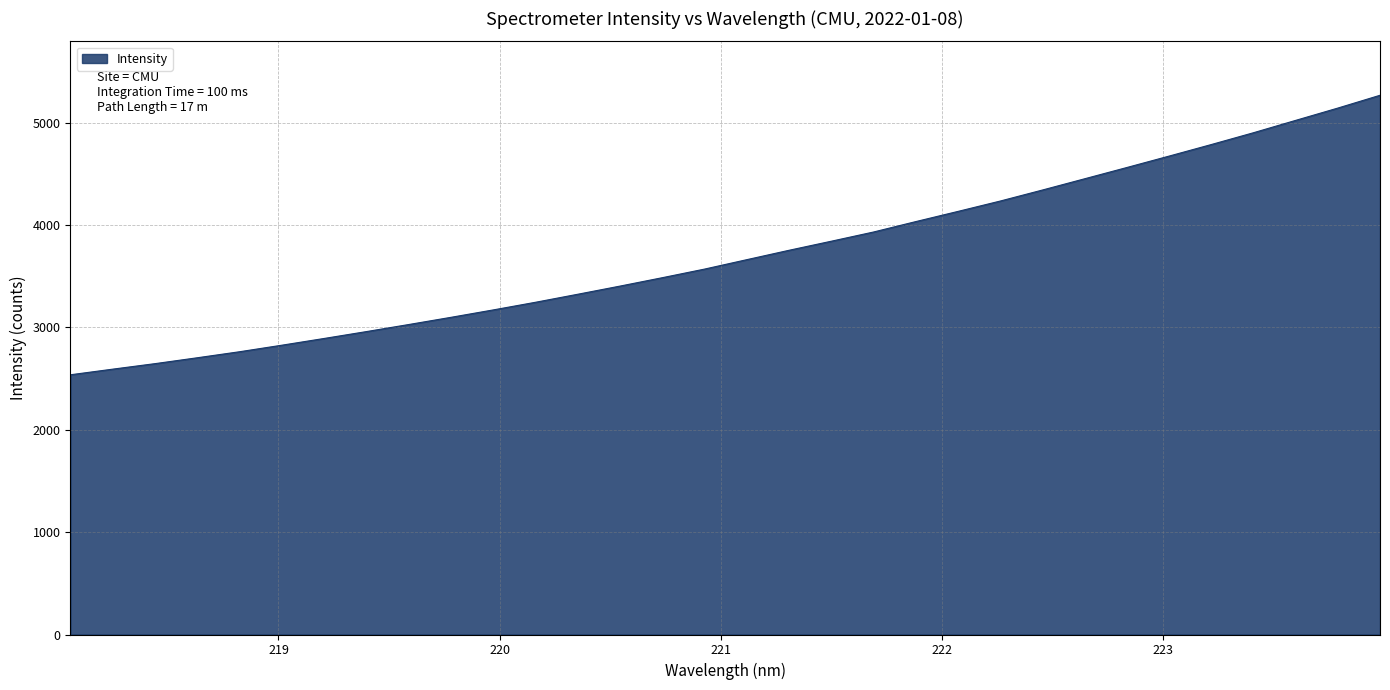

What is the smallest value displayed?

2537.2